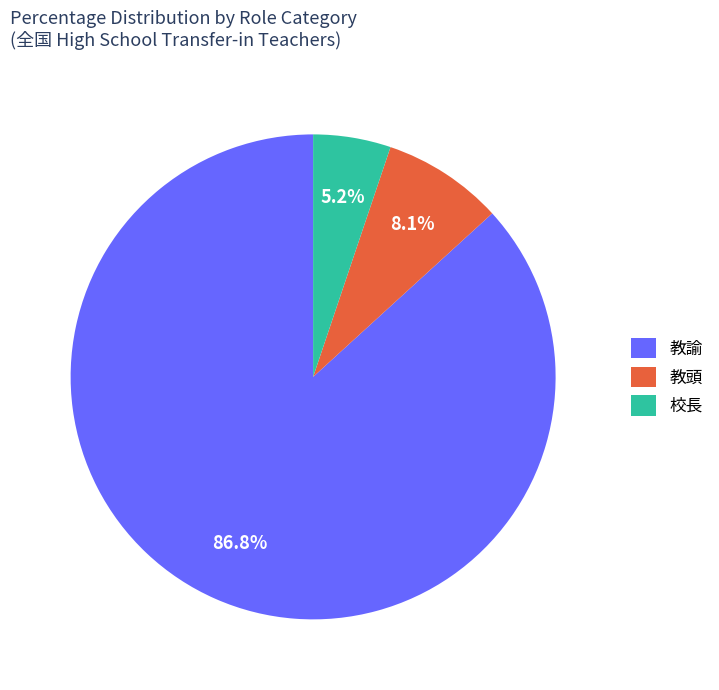

How many slices are in this pie chart?

3